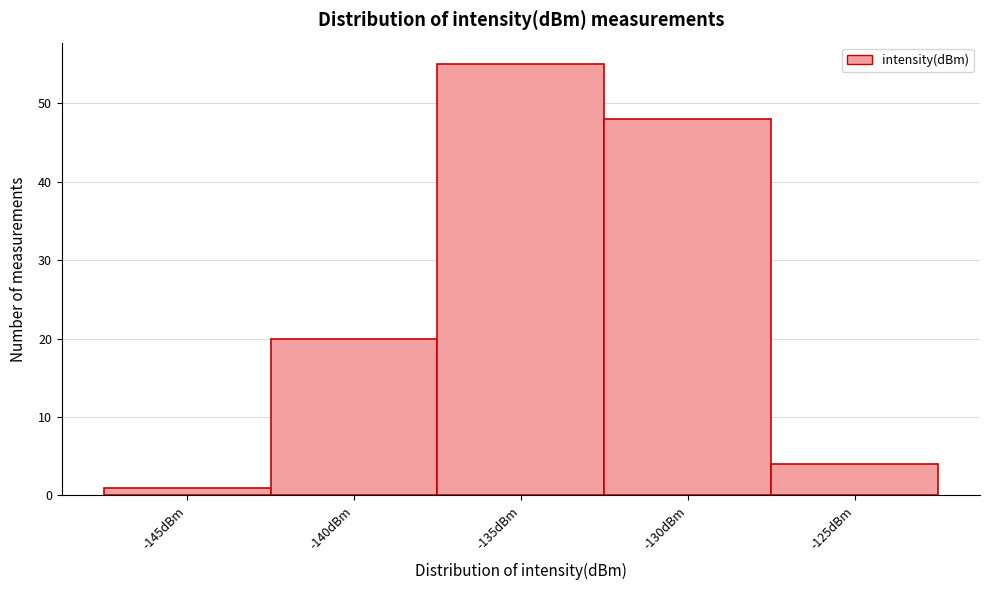

Reading left to right, list all the values displayed in this chart.

-145dBm=1	-140dBm=20	-135dBm=55	-130dBm=48	-125dBm=4